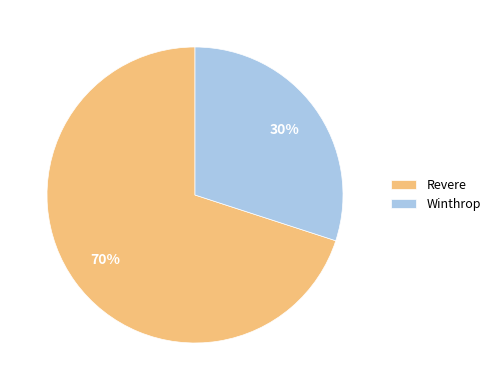

Which has a higher value, Winthrop or Revere?

Revere